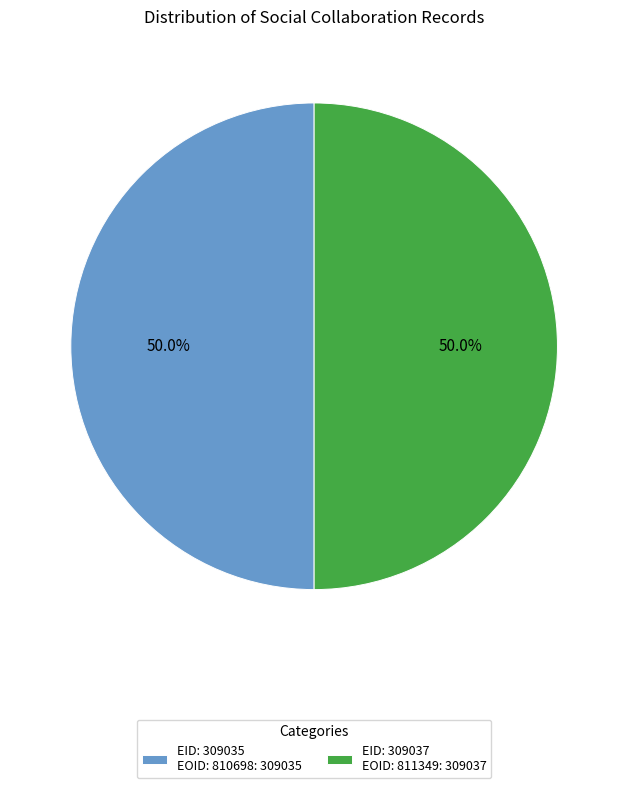

What is the total percentage of EID: 309037 EOID: 811349: 309037 and EID: 309035 EOID: 810698: 309035?

100.0%